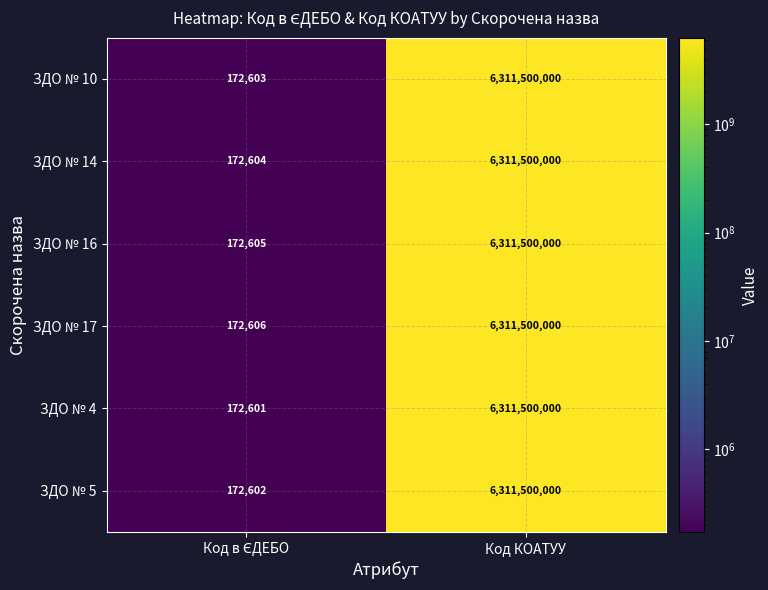

What is the average value of the ЗДО № 14 series?

3155836302